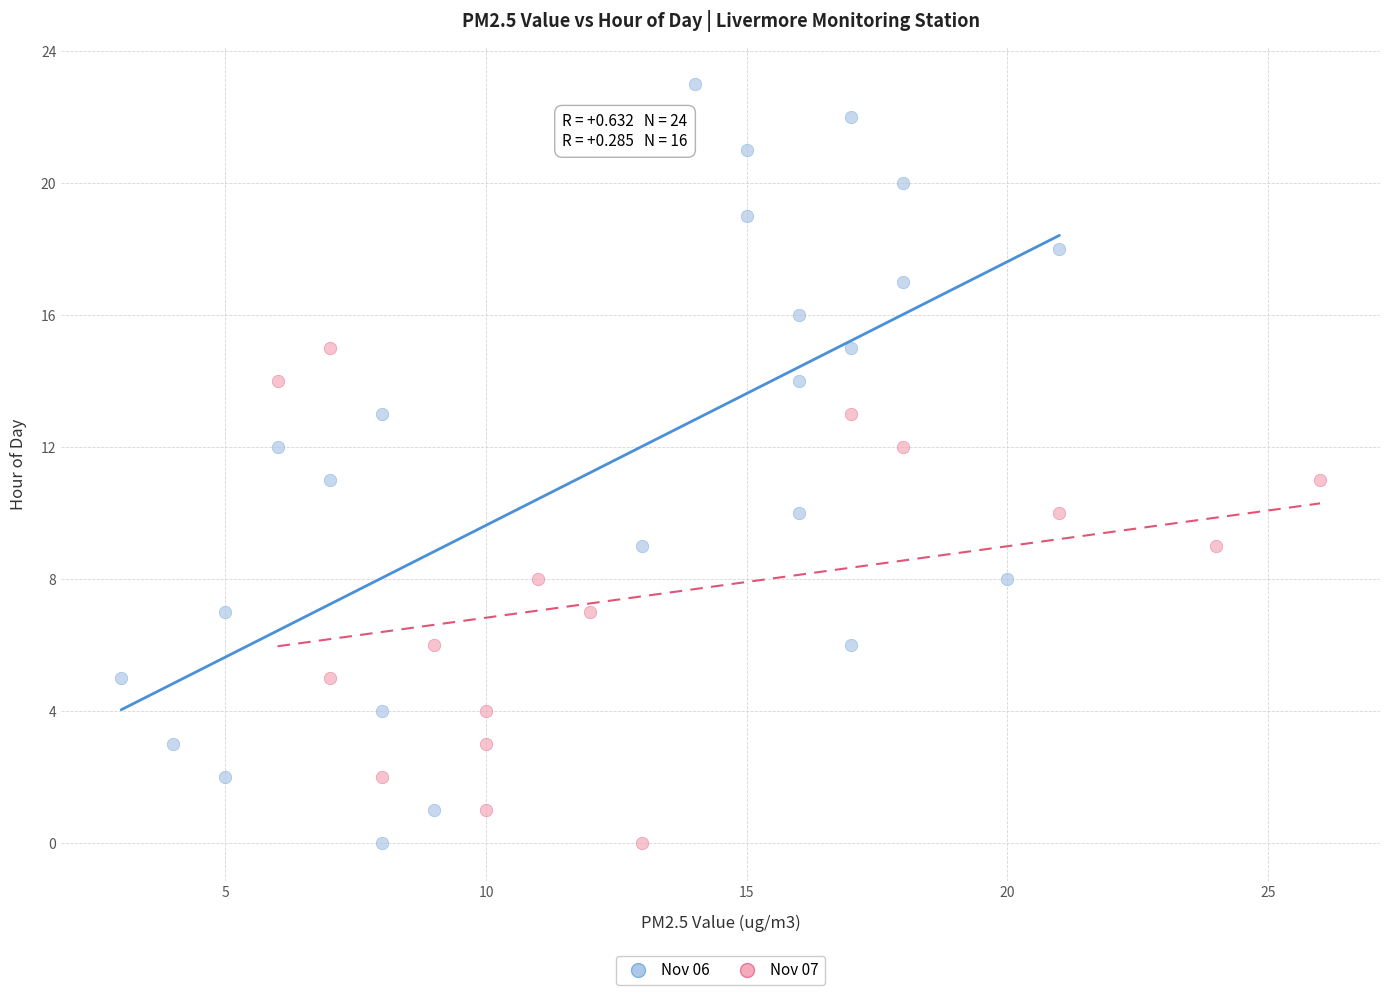

Which series reaches the maximum Y coordinate?

Nov 06